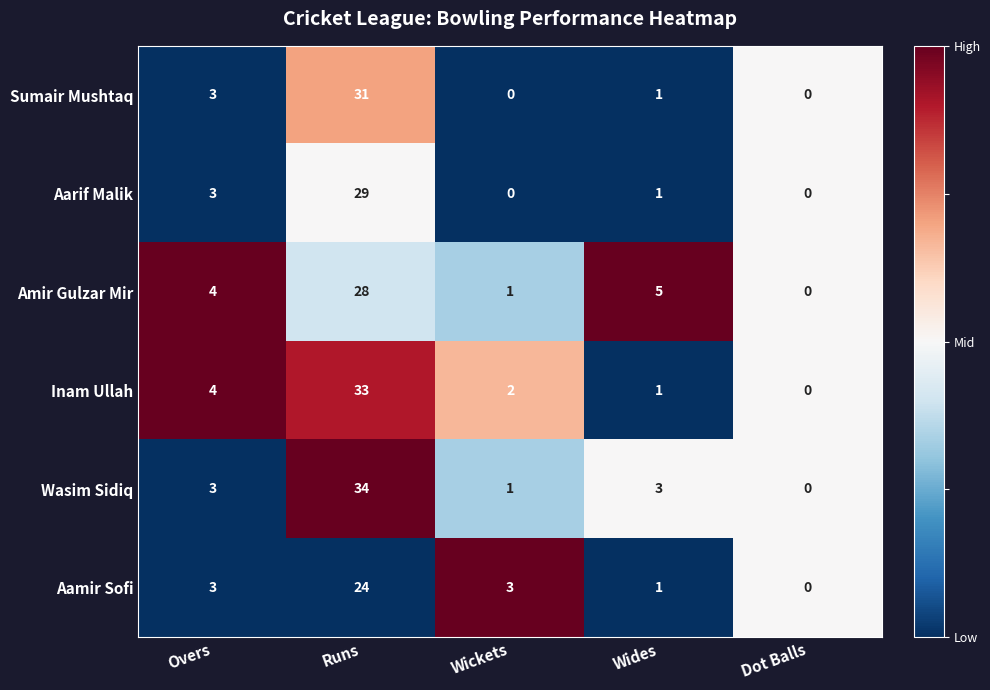

Which category has the highest value across all series?

Runs